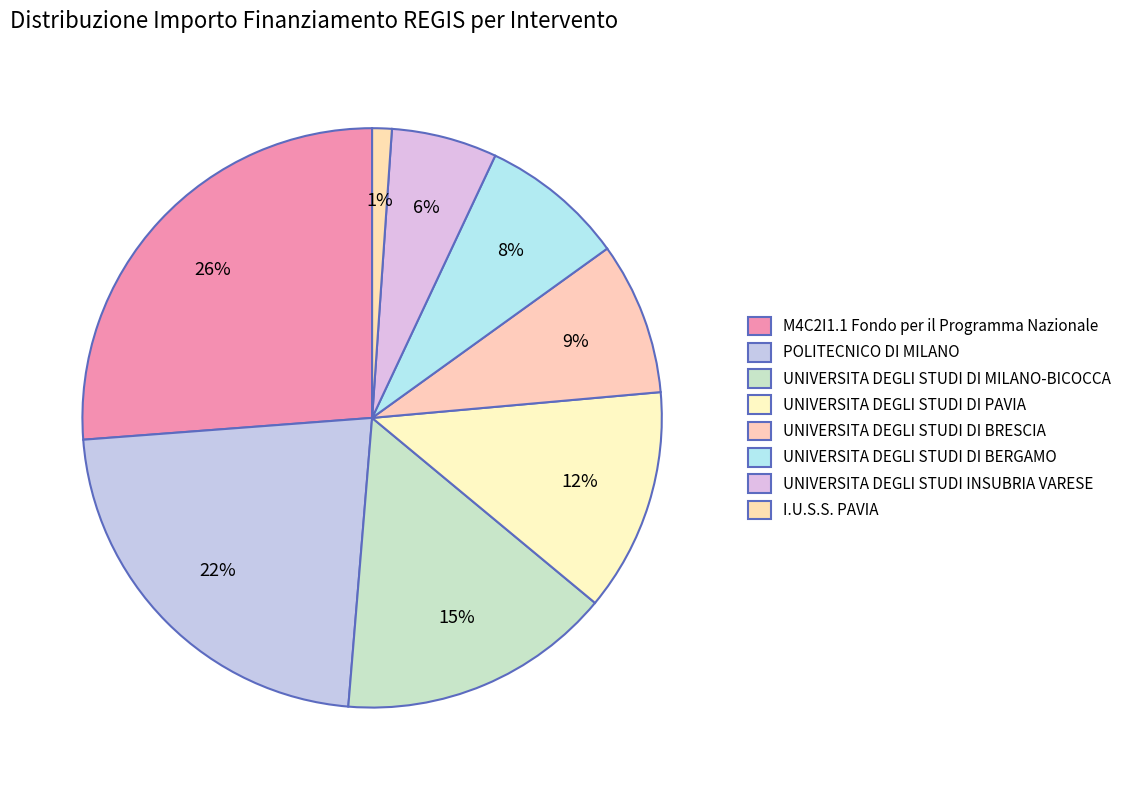

To the nearest percent, what is the difference between the I.U.S.S. PAVIA and POLITECNICO DI MILANO slice percentages?

21%